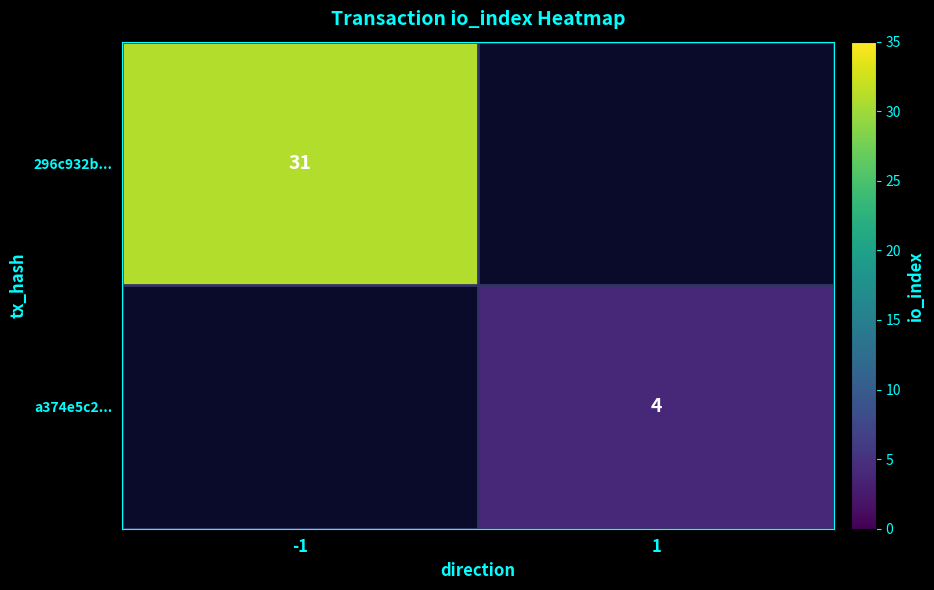

The a374e5c2... series shows 4 at 1. True or false?

True